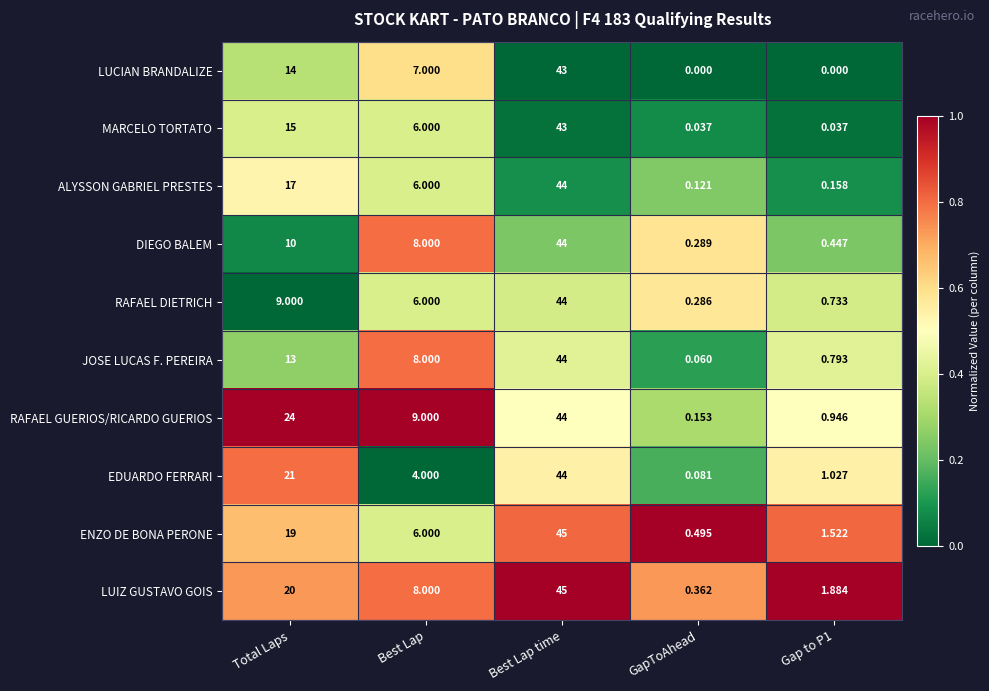

At which category is the sum across all series the highest?

Best Lap time